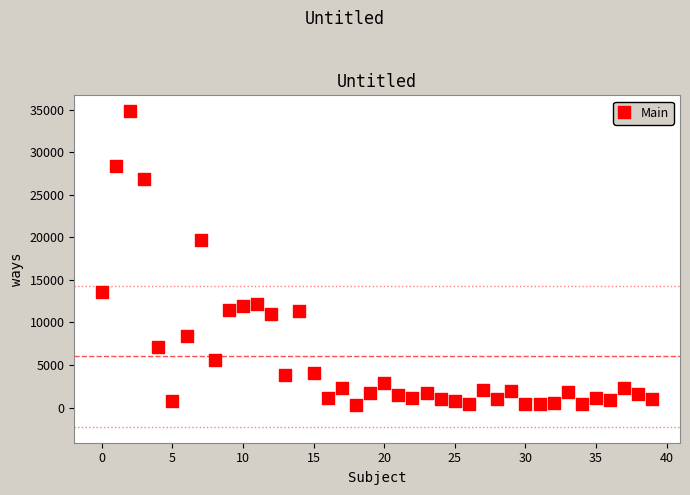

What is the range of Y values (max minus min)?

34499